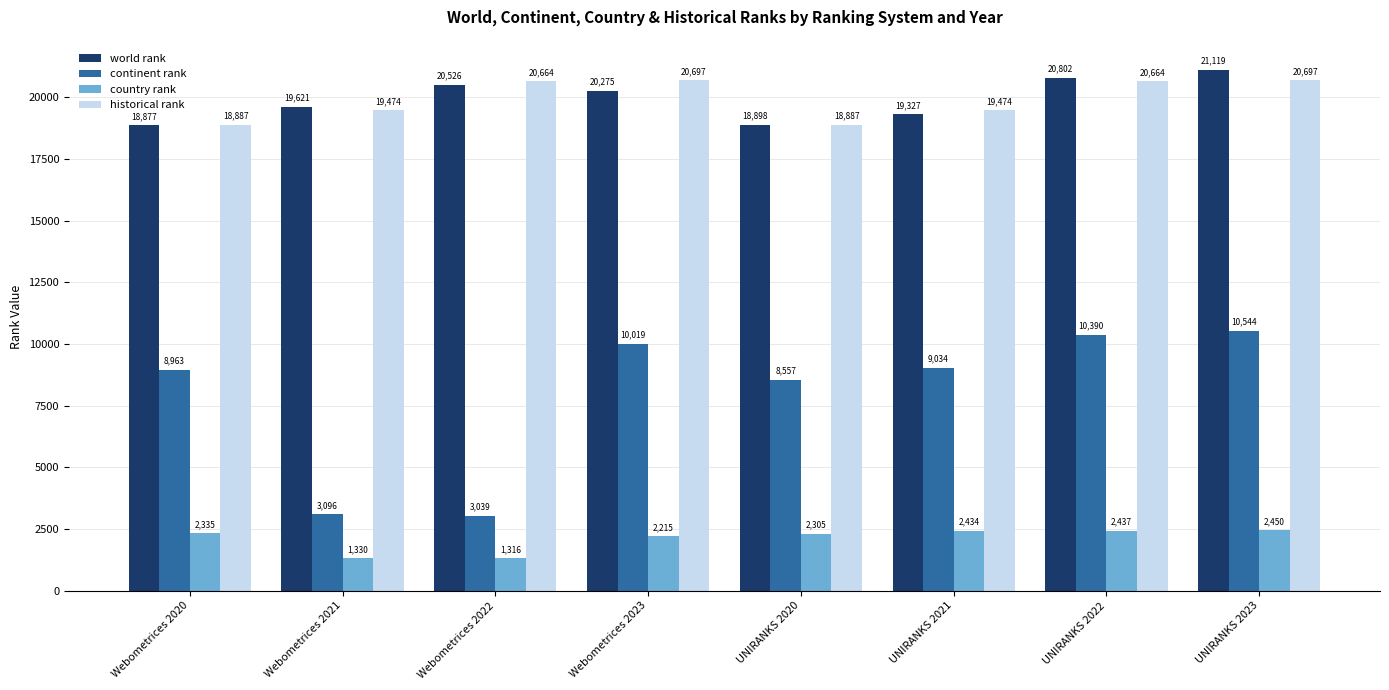

What is the average value of the country rank series?

2102.8